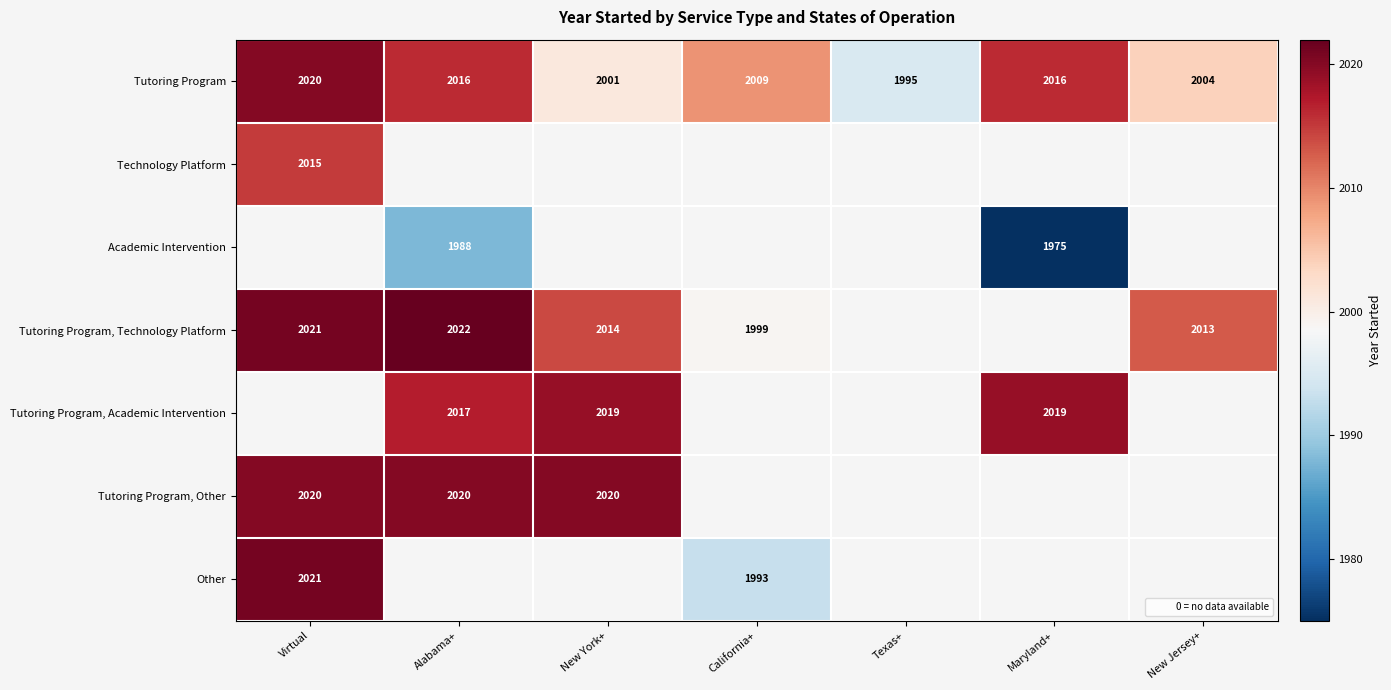

What is the maximum value shown in the chart?

2022.0